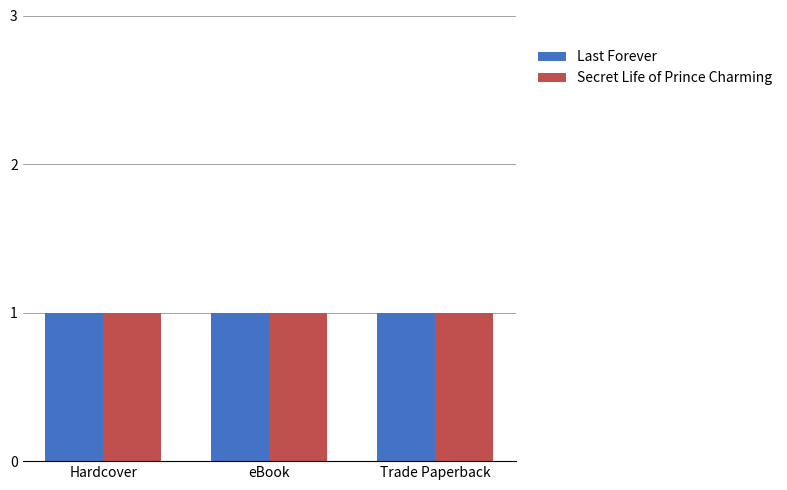

The Last Forever series shows 668962698 at Trade Paperback. True or false?

False